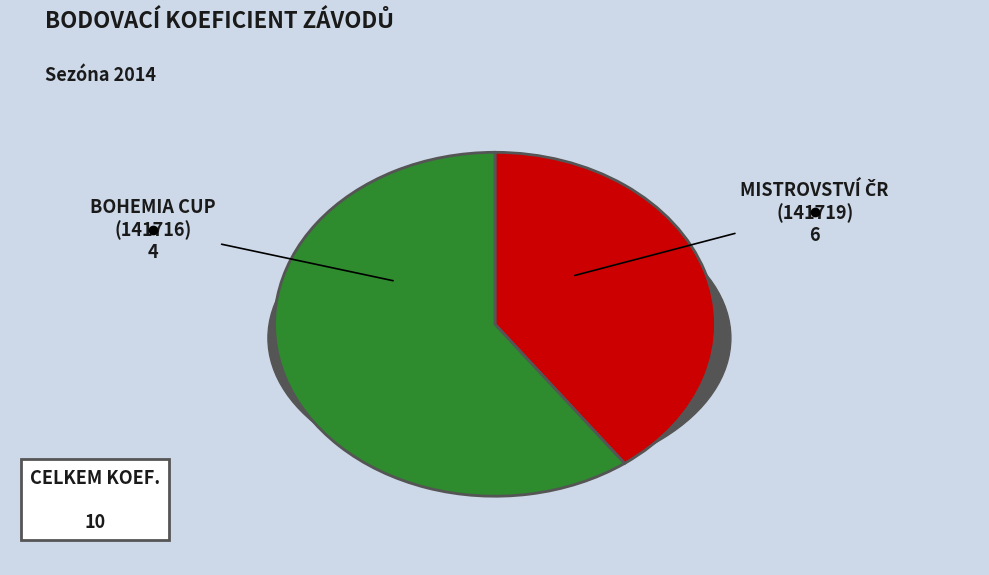

What percentage do Mistrovství ČR (141719) and Bohemia Cup (141716) together represent?

100.0%